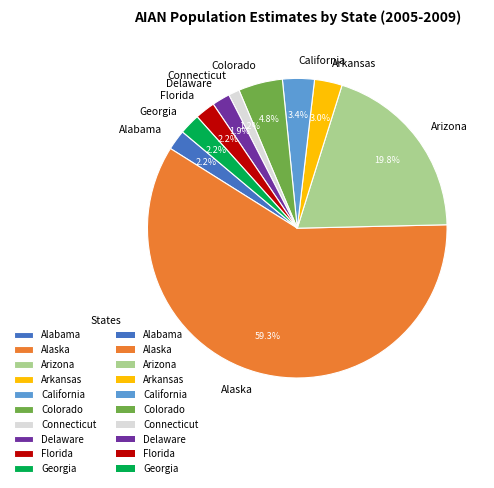

Which has a higher value, Alaska or Arizona?

Alaska